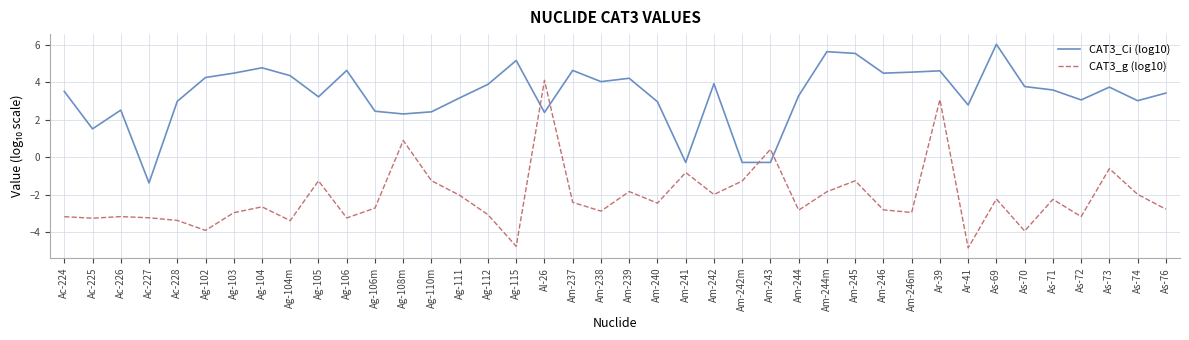

Which series has the widest spread of values?

CAT3_g (log10)